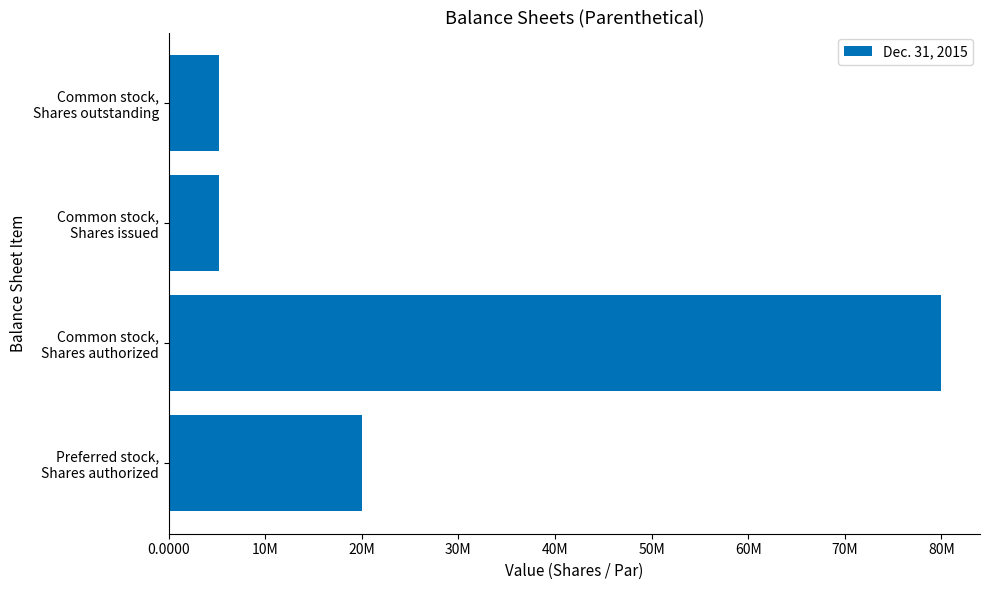

Count the values in the range 5199000 to 80000000.

4